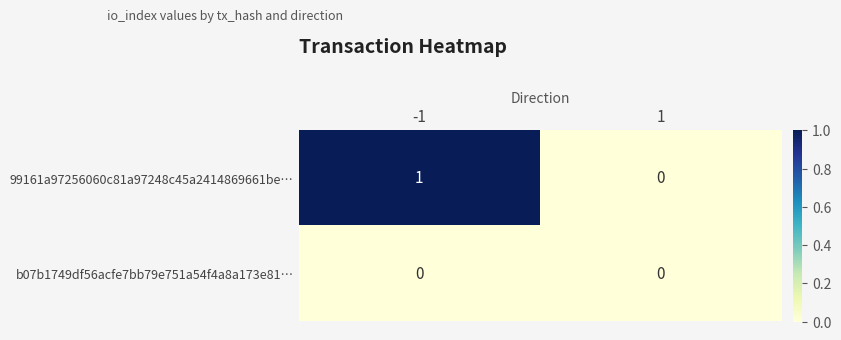

How many series are shown in this chart?

2